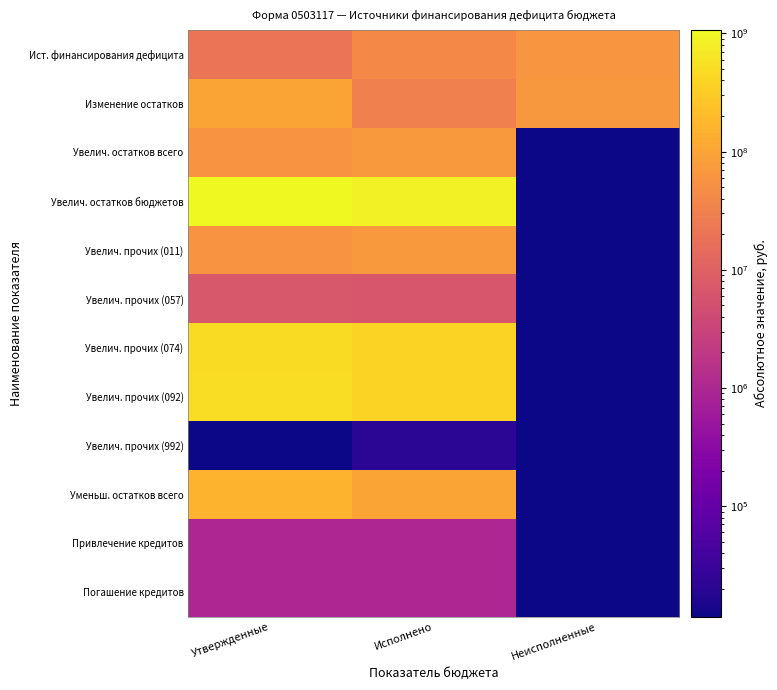

Count the number of data series in this chart.

12